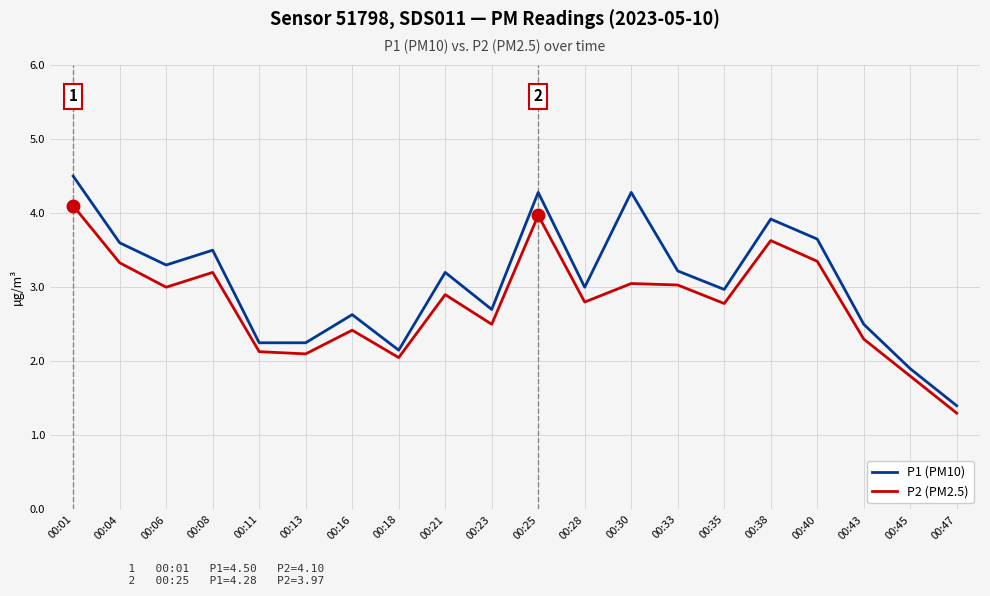

At which label does P1 (PM10) reach its minimum?

00:47